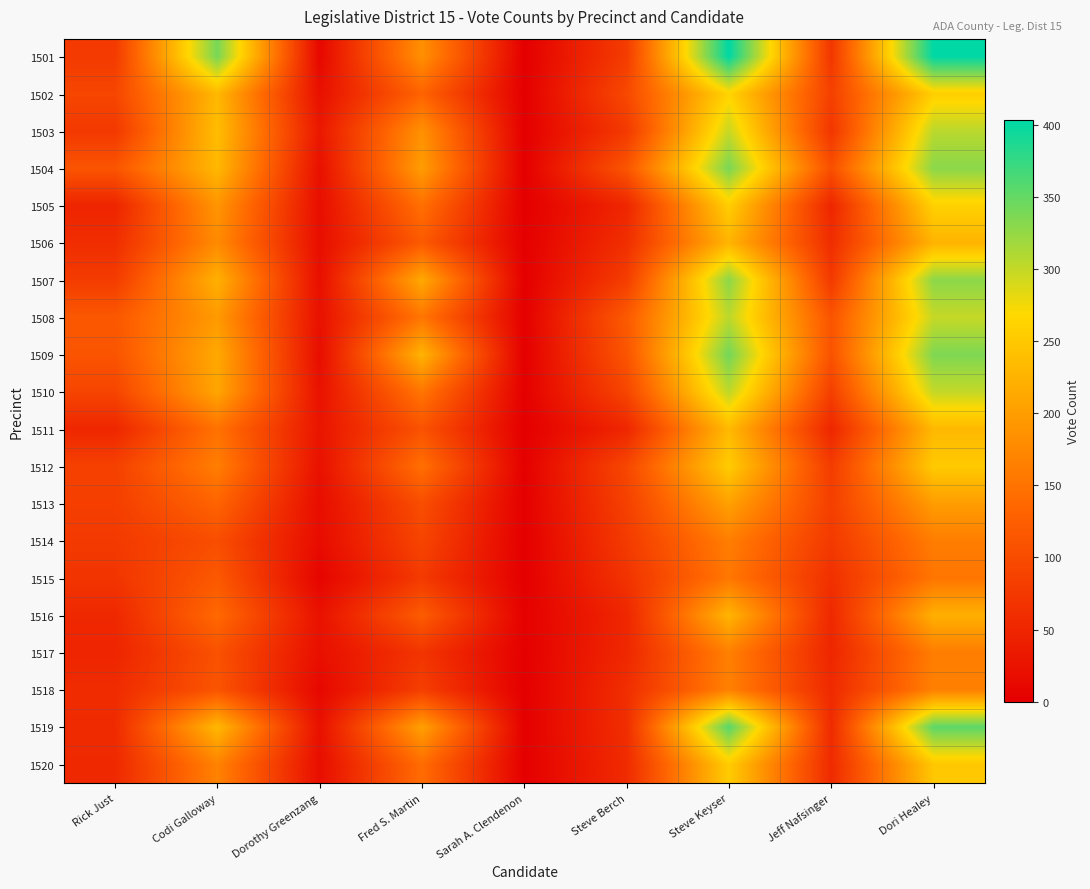

Reading left to right, extract all data points from this chart.

1501: Rick Just=77	Codi Galloway=340	Dorothy Greenzang=10	Fred S. Martin=184	Sarah A. Clendenon=0	Steve Berch=80	Steve Keyser=403	Jeff Nafsinger=72	Dori Healey=403
1502: Rick Just=93	Codi Galloway=231	Dorothy Greenzang=22	Fred S. Martin=131	Sarah A. Clendenon=0	Steve Berch=96	Steve Keyser=263	Jeff Nafsinger=85	Dori Healey=257
1503: Rick Just=74	Codi Galloway=237	Dorothy Greenzang=32	Fred S. Martin=185	Sarah A. Clendenon=0	Steve Berch=76	Steve Keyser=298	Jeff Nafsinger=71	Dori Healey=305
1504: Rick Just=112	Codi Galloway=231	Dorothy Greenzang=22	Fred S. Martin=199	Sarah A. Clendenon=0	Steve Berch=113	Steve Keyser=339	Jeff Nafsinger=105	Dori Healey=330
1505: Rick Just=49	Codi Galloway=190	Dorothy Greenzang=19	Fred S. Martin=146	Sarah A. Clendenon=0	Steve Berch=51	Steve Keyser=256	Jeff Nafsinger=50	Dori Healey=260
1506: Rick Just=60	Codi Galloway=178	Dorothy Greenzang=19	Fred S. Martin=119	Sarah A. Clendenon=1	Steve Berch=62	Steve Keyser=227	Jeff Nafsinger=60	Dori Healey=226
1507: Rick Just=79	Codi Galloway=222	Dorothy Greenzang=20	Fred S. Martin=213	Sarah A. Clendenon=0	Steve Berch=82	Steve Keyser=329	Jeff Nafsinger=76	Dori Healey=329
1508: Rick Just=116	Codi Galloway=196	Dorothy Greenzang=23	Fred S. Martin=153	Sarah A. Clendenon=1	Steve Berch=119	Steve Keyser=304	Jeff Nafsinger=111	Dori Healey=299
1509: Rick Just=111	Codi Galloway=213	Dorothy Greenzang=18	Fred S. Martin=225	Sarah A. Clendenon=0	Steve Berch=112	Steve Keyser=342	Jeff Nafsinger=109	Dori Healey=336
1510: Rick Just=91	Codi Galloway=209	Dorothy Greenzang=24	Fred S. Martin=153	Sarah A. Clendenon=1	Steve Berch=92	Steve Keyser=303	Jeff Nafsinger=84	Dori Healey=300
1511: Rick Just=51	Codi Galloway=149	Dorothy Greenzang=28	Fred S. Martin=109	Sarah A. Clendenon=0	Steve Berch=51	Steve Keyser=233	Jeff Nafsinger=51	Dori Healey=231
1512: Rick Just=86	Codi Galloway=163	Dorothy Greenzang=23	Fred S. Martin=146	Sarah A. Clendenon=1	Steve Berch=94	Steve Keyser=254	Jeff Nafsinger=79	Dori Healey=252
1513: Rick Just=83	Codi Galloway=132	Dorothy Greenzang=18	Fred S. Martin=103	Sarah A. Clendenon=1	Steve Berch=86	Steve Keyser=204	Jeff Nafsinger=84	Dori Healey=199
1514: Rick Just=76	Codi Galloway=103	Dorothy Greenzang=16	Fred S. Martin=91	Sarah A. Clendenon=0	Steve Berch=78	Steve Keyser=163	Jeff Nafsinger=76	Dori Healey=162
1515: Rick Just=70	Codi Galloway=117	Dorothy Greenzang=7	Fred S. Martin=77	Sarah A. Clendenon=0	Steve Berch=68	Steve Keyser=155	Jeff Nafsinger=64	Dori Healey=153
1516: Rick Just=53	Codi Galloway=138	Dorothy Greenzang=24	Fred S. Martin=121	Sarah A. Clendenon=2	Steve Berch=51	Steve Keyser=227	Jeff Nafsinger=53	Dori Healey=221
1517: Rick Just=49	Codi Galloway=108	Dorothy Greenzang=21	Fred S. Martin=70	Sarah A. Clendenon=1	Steve Berch=53	Steve Keyser=165	Jeff Nafsinger=50	Dori Healey=162
1518: Rick Just=58	Codi Galloway=112	Dorothy Greenzang=11	Fred S. Martin=83	Sarah A. Clendenon=0	Steve Berch=61	Steve Keyser=166	Jeff Nafsinger=56	Dori Healey=166
1519: Rick Just=56	Codi Galloway=231	Dorothy Greenzang=22	Fred S. Martin=203	Sarah A. Clendenon=1	Steve Berch=61	Steve Keyser=357	Jeff Nafsinger=57	Dori Healey=354
1520: Rick Just=54	Codi Galloway=168	Dorothy Greenzang=19	Fred S. Martin=142	Sarah A. Clendenon=1	Steve Berch=57	Steve Keyser=254	Jeff Nafsinger=56	Dori Healey=249